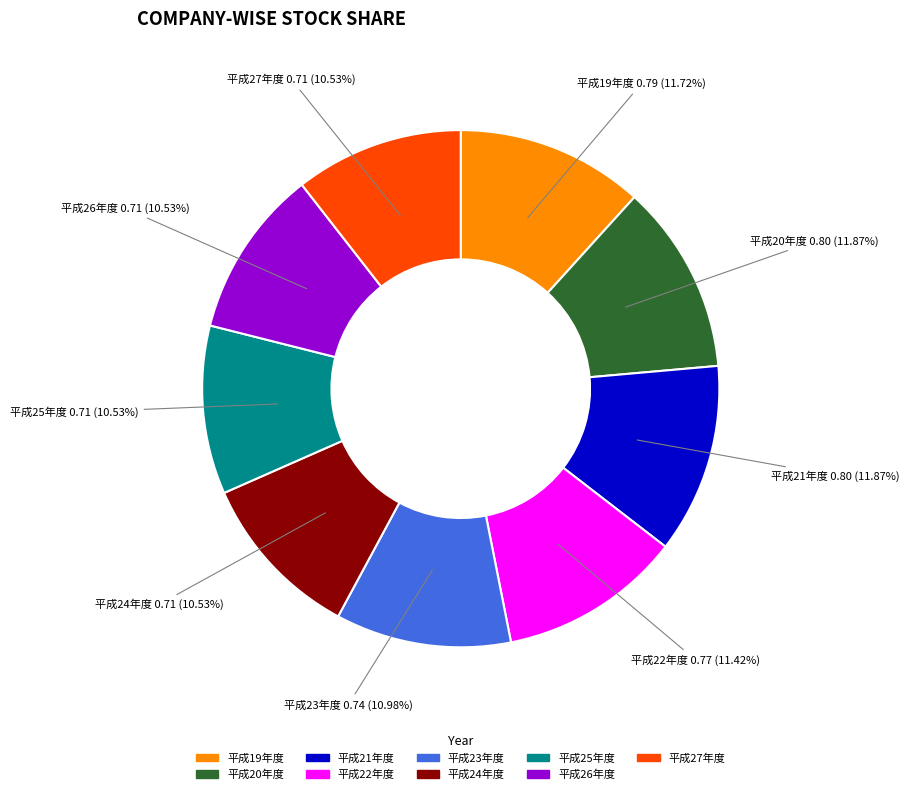

To the nearest percent, what is the average slice percentage?

11%